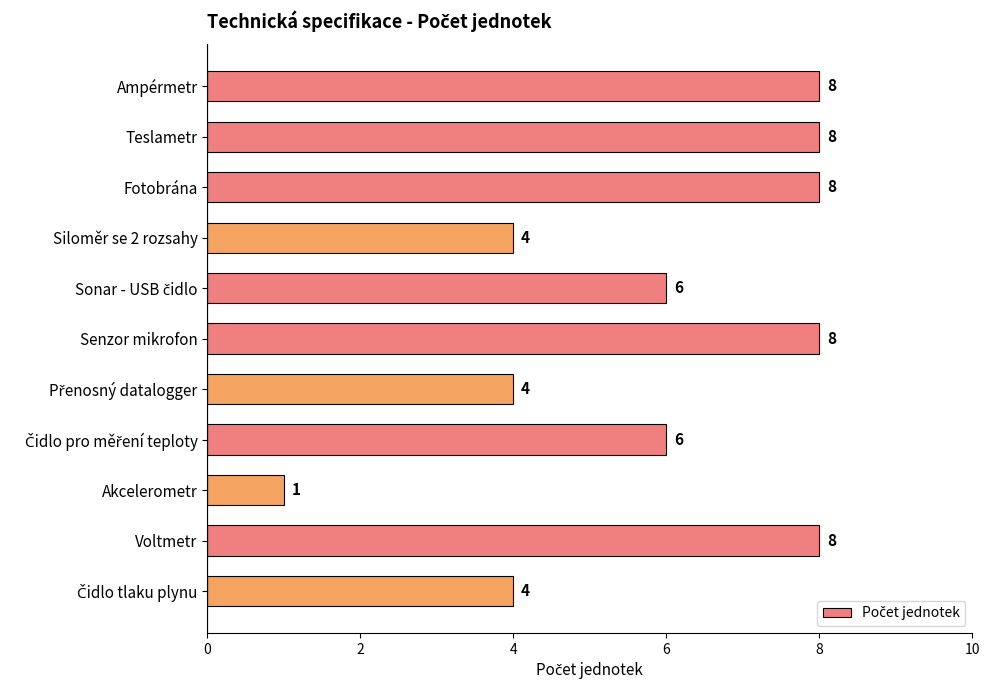

What is the greatest value displayed?

8